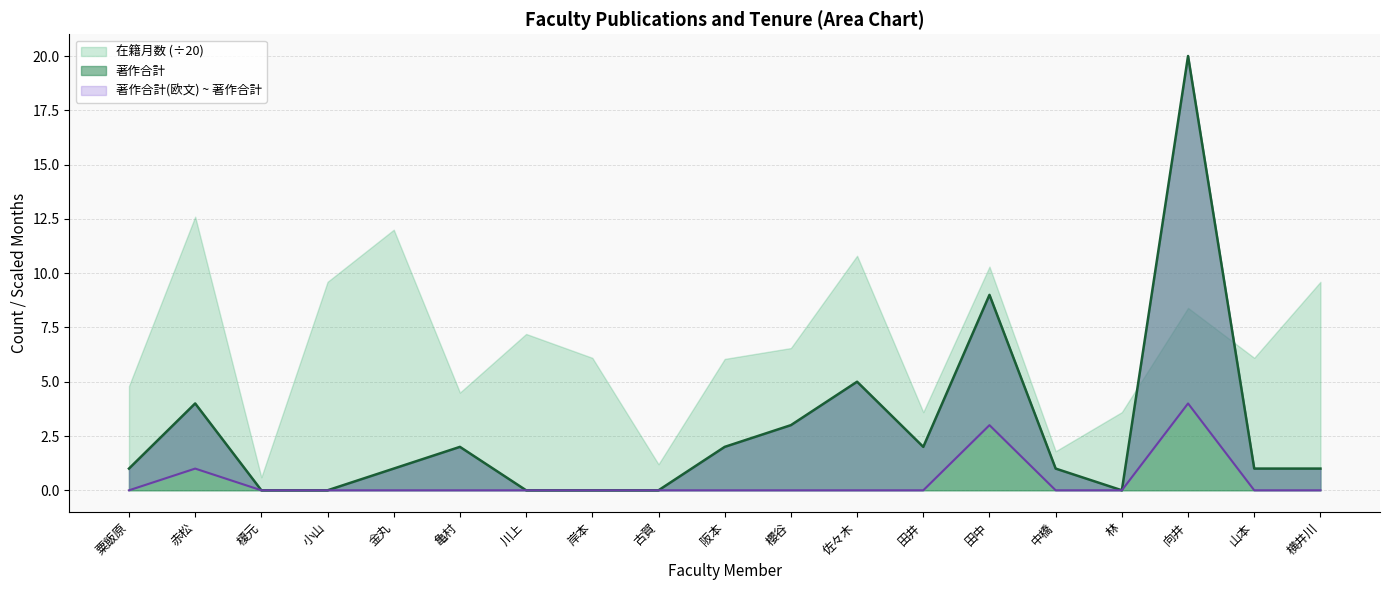

Where is 著作合計 nearest to the value 10?

田中